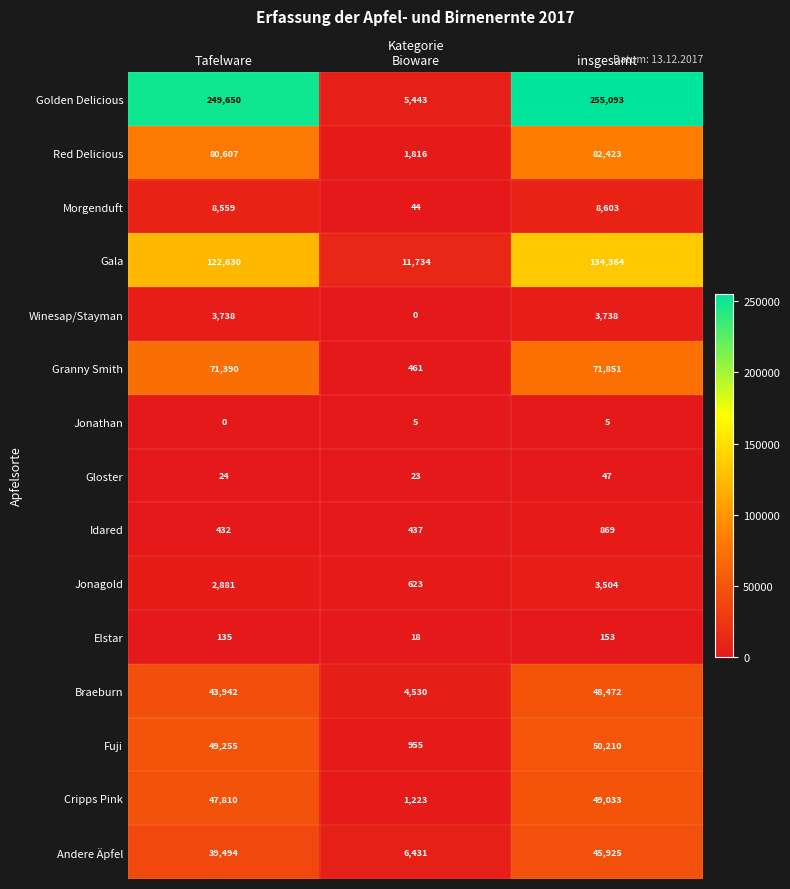

What is the total value across all series at Bioware?

33743